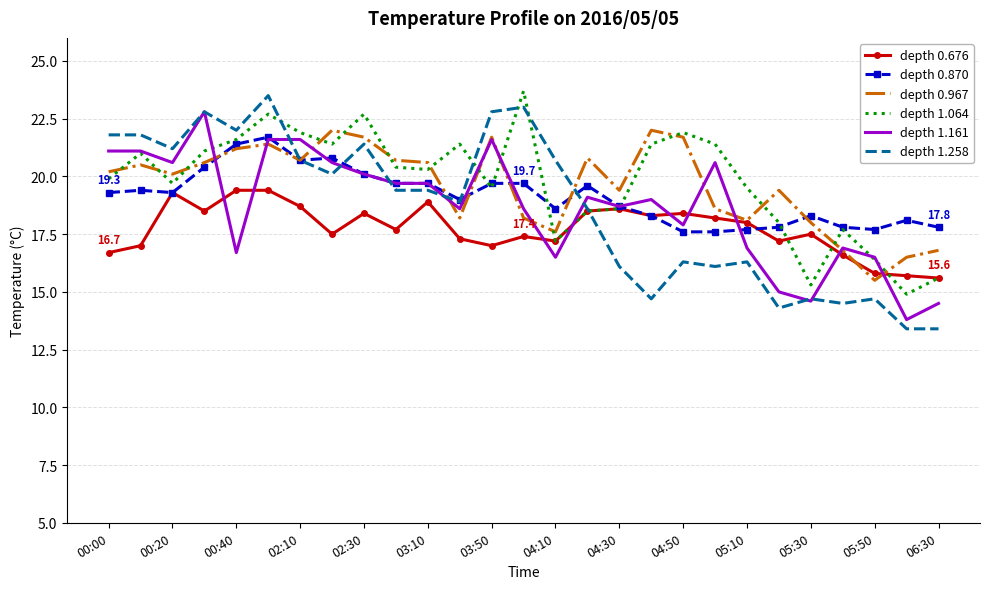

Which series has the widest spread of values?

depth 1.258